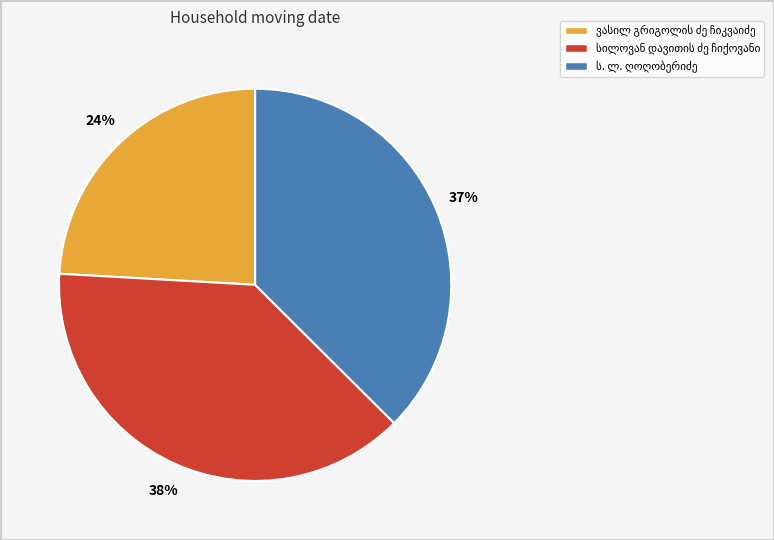

Is there any slice that represents more than half of the pie?

No